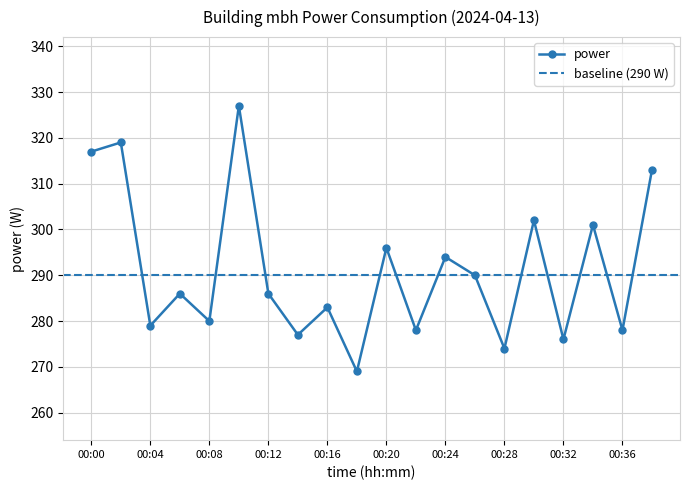

What is the highest value of the power series?

327